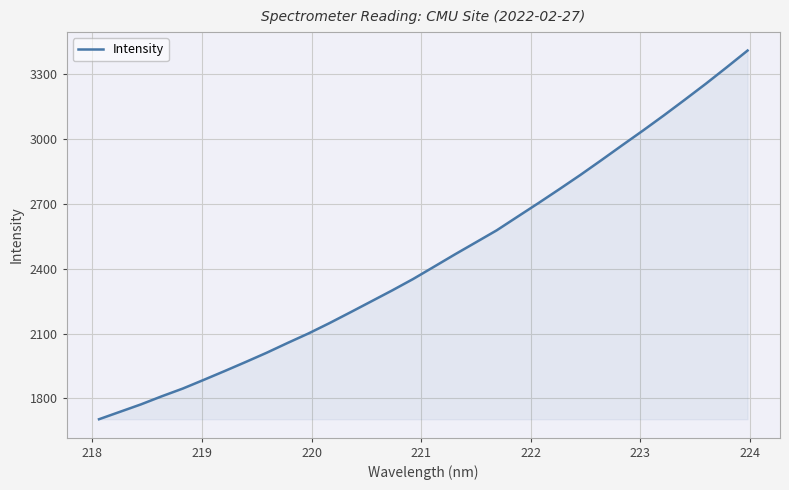

What is the greatest value displayed?

3408.8